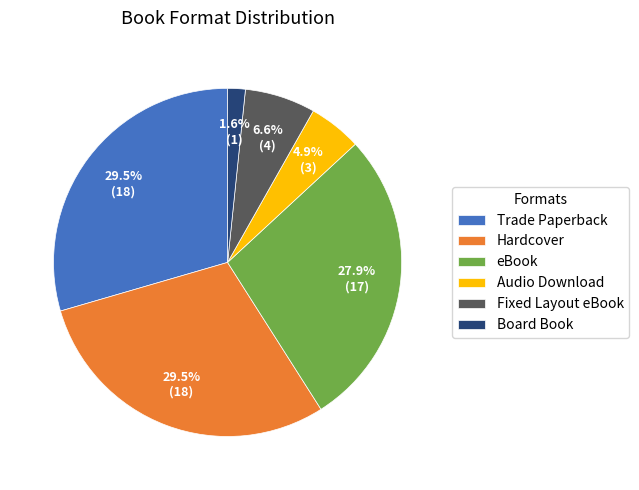

Between Trade Paperback and Board Book, which is larger?

Trade Paperback